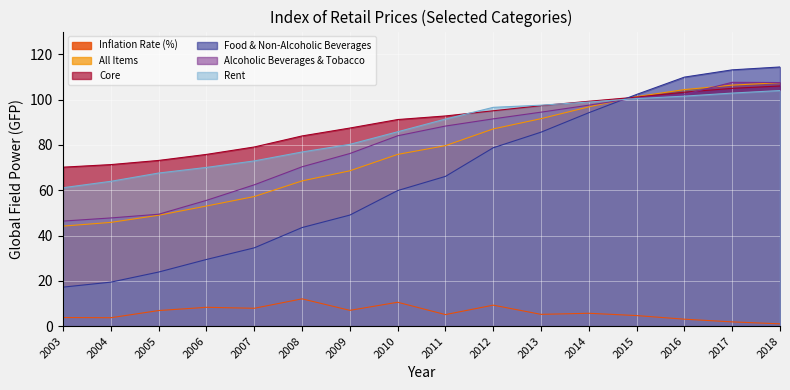

List the labels in order of Inflation Rate (%) value, largest first.

2008, 2010, 2012, 2006, 2007, 2009, 2005, 2014, 2013, 2011, 2015, 2003, 2004, 2016, 2017, 2018